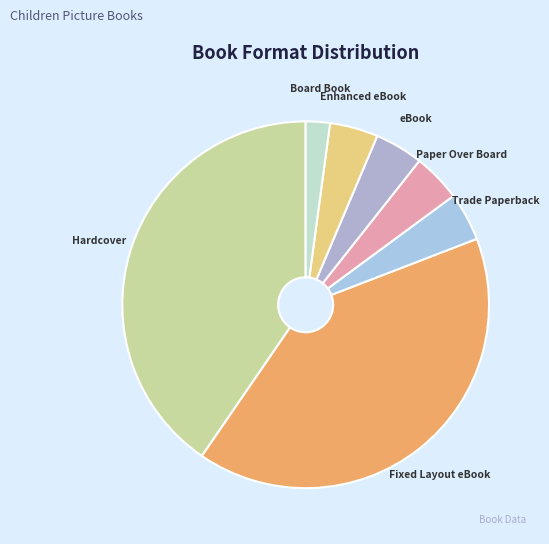

The Board Book slice represents 2% of the pie. True or false?

True